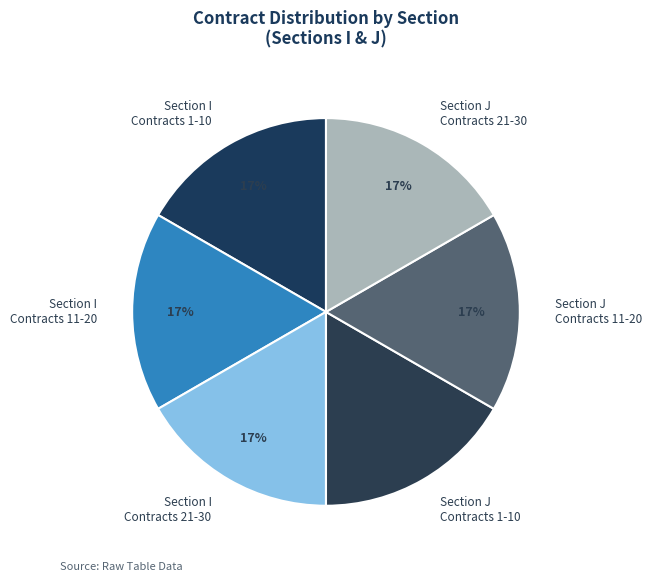

How many slices are in this pie chart?

6